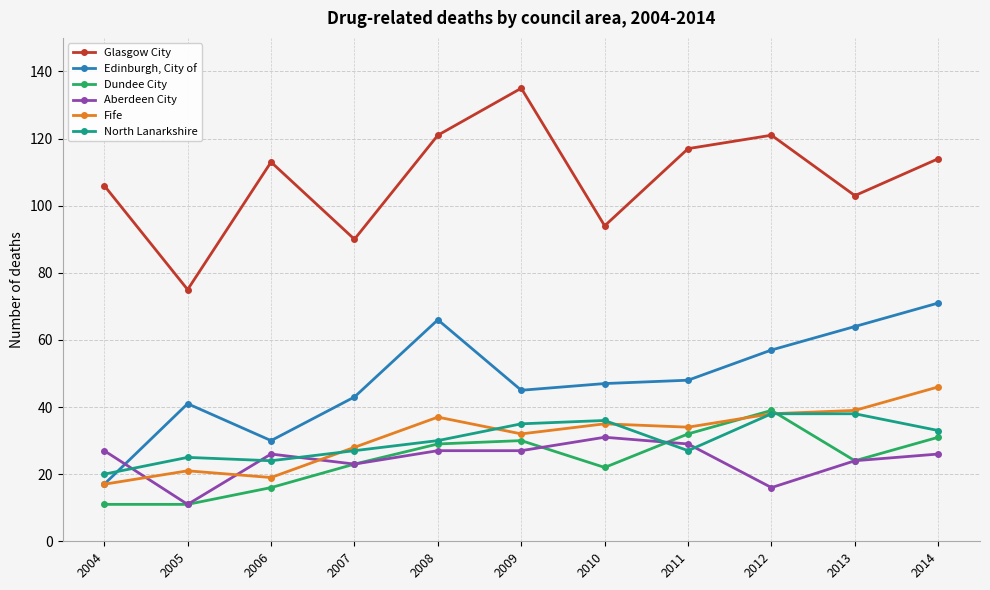

The value of Fife at 2007 is 15. True or false?

False